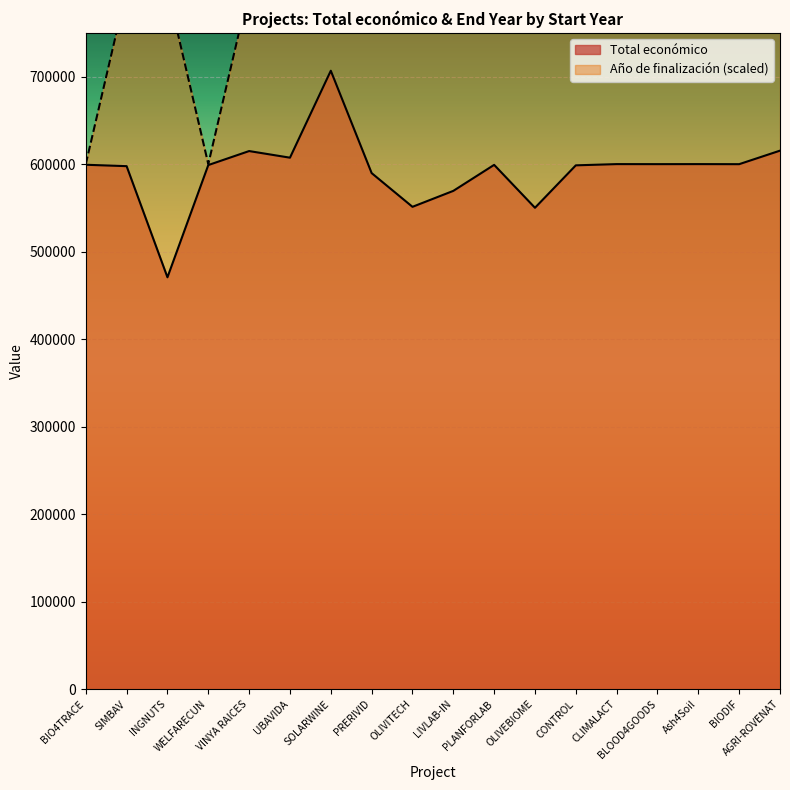

How many series are shown in this chart?

2